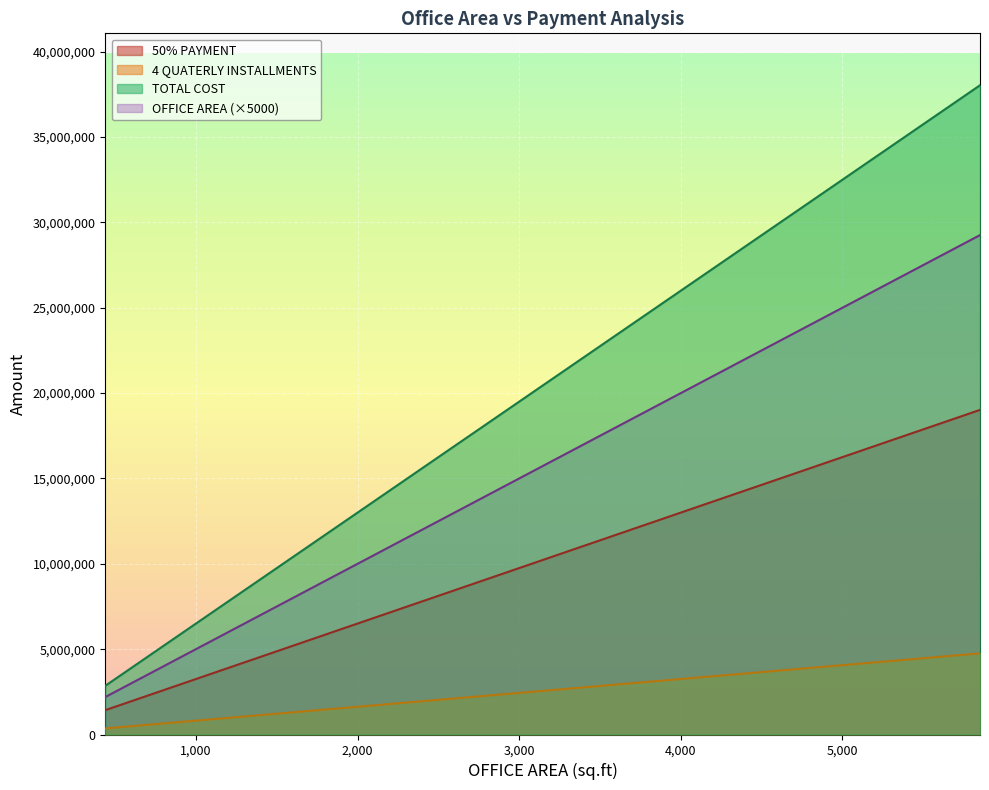

Reading left to right, extract all data points from this chart.

OFFICE AREA: 438.9473=2194736.5	540.3959=2701979.5	551.17=2755850.0	592.127=2960635.0	682.2912=3411456.0	850.786=4253930.0	870.2694=4351347.0	971.38=4856900.0	1075.98=5379900.0	1128.366=5641830.0	1232.1357=6160678.5	1256.337=6281685.0	1419.276=7096380.0	1616.3759=8081879.5	1623.674=8118370.0	1970.456=9852280.0	5851.526=29257630.0
50% PAYMENT: 438.9473=1426578.7	540.3959=1756286.7	551.17=1791302.5	592.127=1924412.7	682.2912=2217446.4	850.786=2765054.5	870.2694=2828375.6	971.38=3156985.0	1075.98=3496935.0	1128.366=3667189.5	1232.1357=4004441.0	1256.337=4083095.2	1419.276=4612647.0	1616.3759=5253221.7	1623.674=5276940.5	1970.456=6403982.0	5851.526=19017459.5
4 QUATERLY INSTALLMENTS: 438.9473=356644.7	540.3959=439071.7	551.17=447825.6	592.127=481103.2	682.2912=554361.6	850.786=691263.6	870.2694=707093.9	971.38=789246.2	1075.98=874233.8	1128.366=916797.4	1232.1357=1001110.3	1256.337=1020773.8	1419.276=1153161.8	1616.3759=1313305.4	1623.674=1319235.1	1970.456=1600995.5	5851.526=4754364.9
TOTAL COST: 438.9473=2853157.4	540.3959=3512573.4	551.17=3582605.0	592.127=3848825.5	682.2912=4434892.8	850.786=5530109.0	870.2694=5656751.1	971.38=6313970.0	1075.98=6993870.0	1128.366=7334379.0	1232.1357=8008882.0	1256.337=8166190.5	1419.276=9225294.0	1616.3759=10506443.3	1623.674=10553881.0	1970.456=12807964.0	5851.526=38034919.0